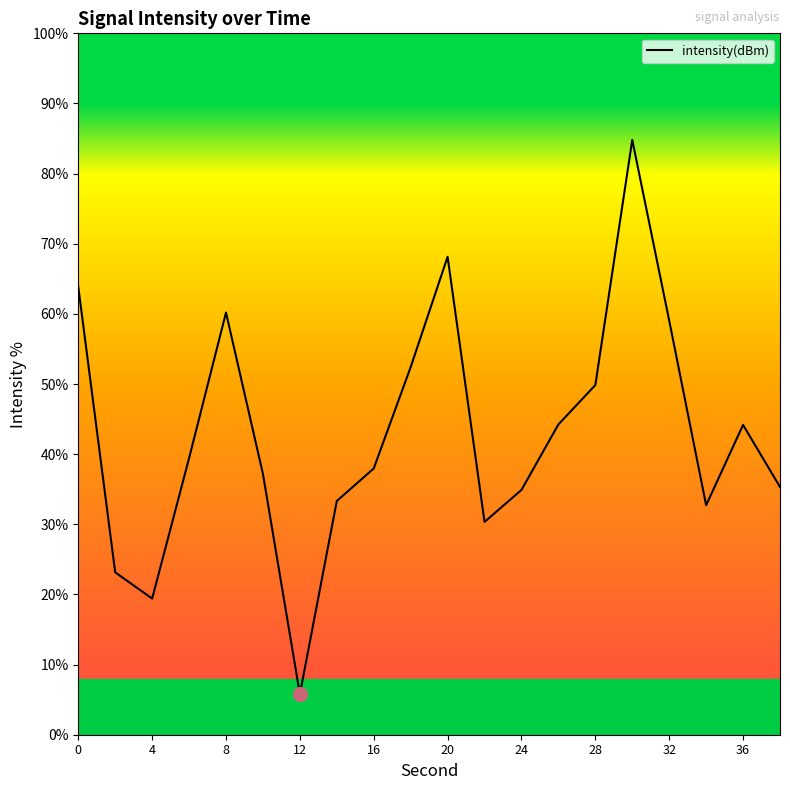

What is the greatest value displayed?

84.8